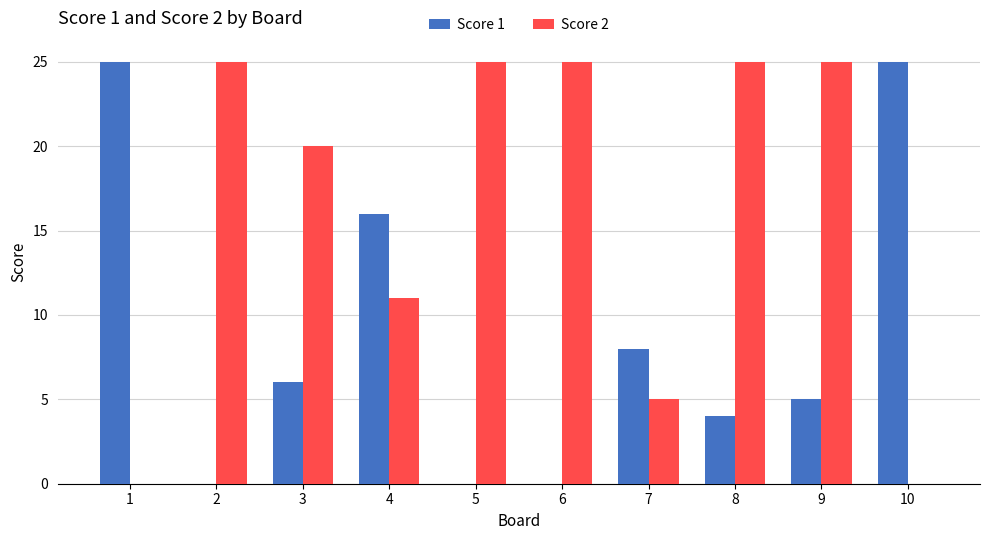

What is the sum of all Score 1 values?

89